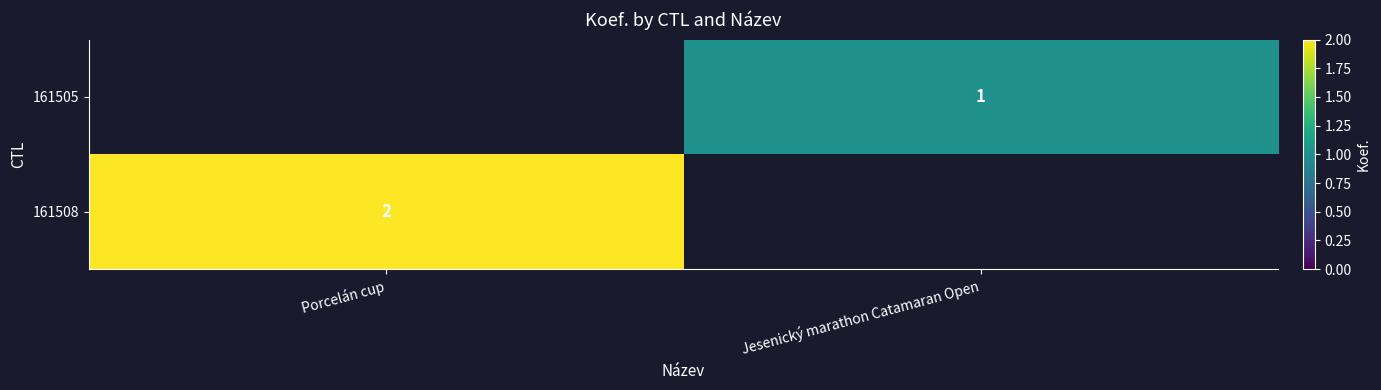

Is it true that 161508 equals 1 at Porcelán cup?

False